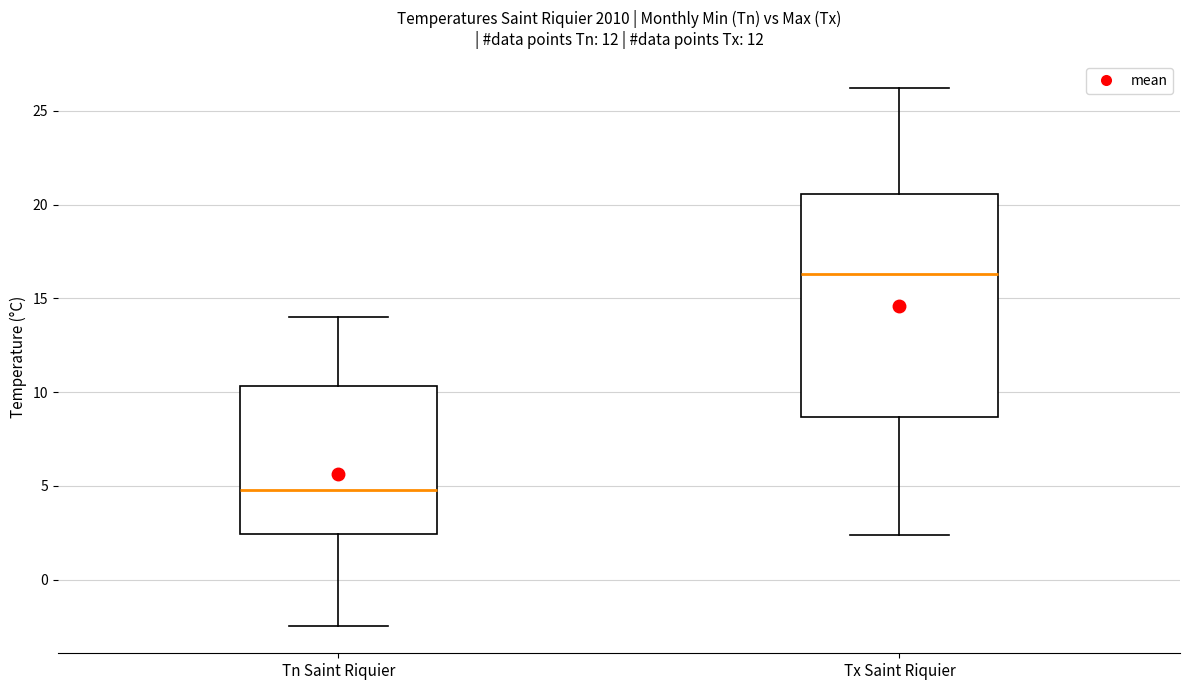

Which box has the lowest median line?

Tn Saint Riquier